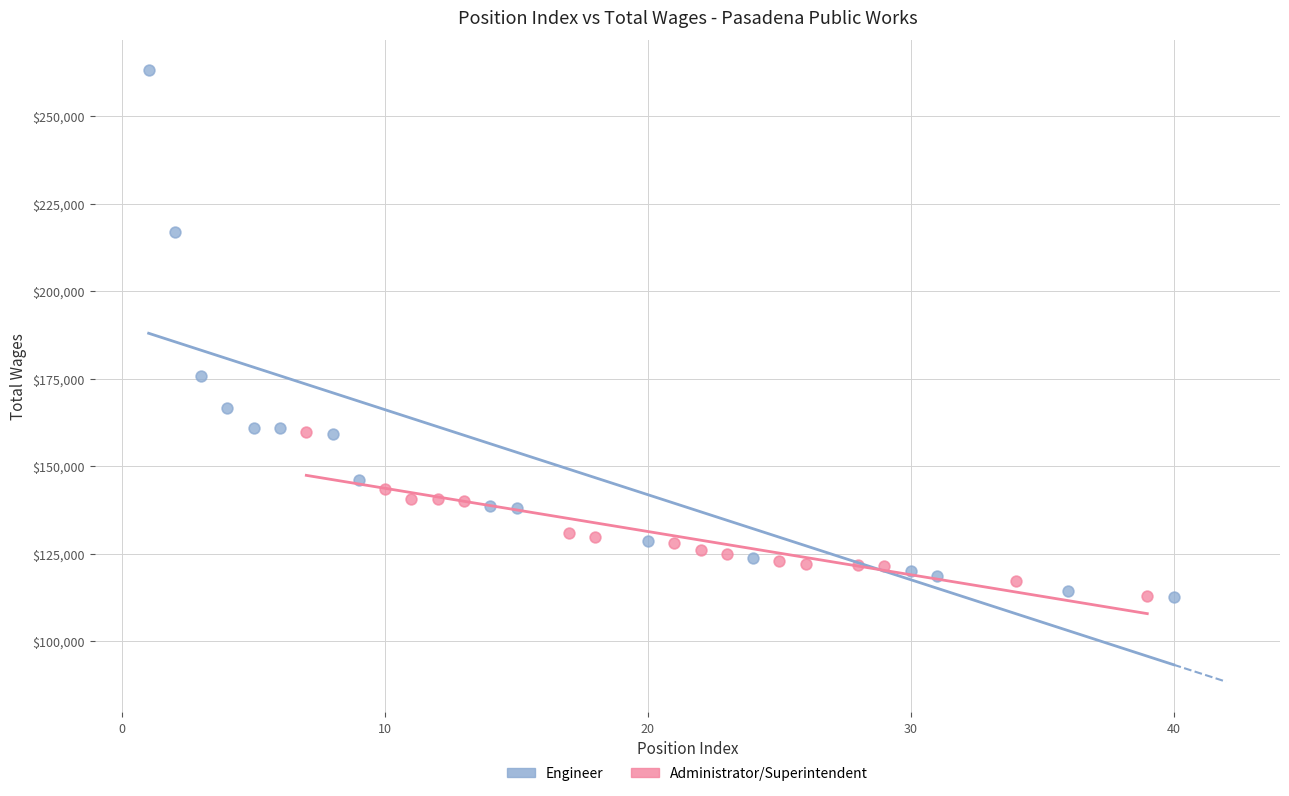

Which series has the largest Y range (max minus min)?

Engineer